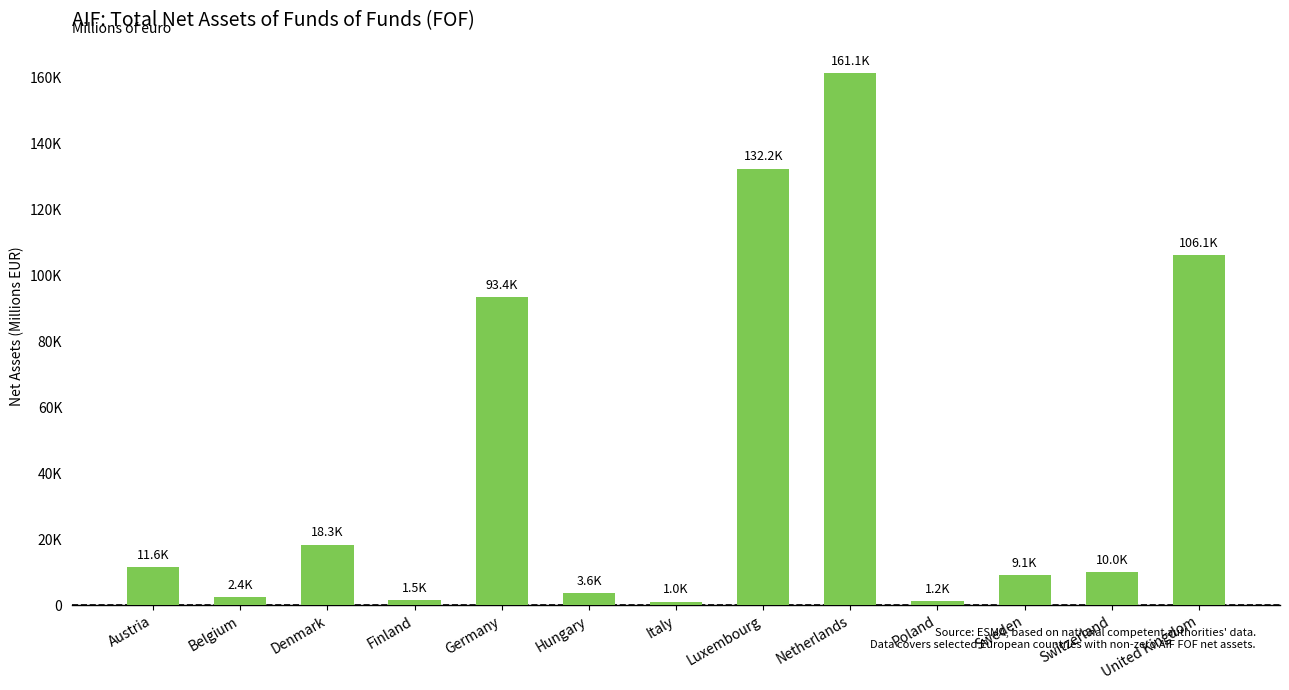

Rank the categories by value from lowest to highest.

Italy, Poland, Finland, Belgium, Hungary, Sweden, Switzerland, Austria, Denmark, Germany, United Kingdom, Luxembourg, Netherlands